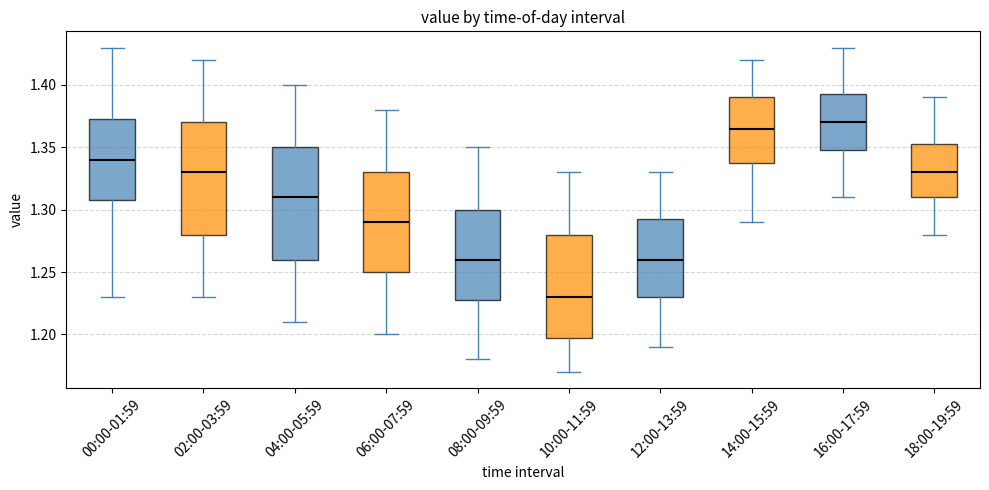

Reading left to right, read every box against the y-axis: the position of its median line, the range the box covers, and the ends of its whiskers. The values are not printed on the chart, so give them approximately, as read against the axis.

00:00-01:59: median 1.340, box 1.310 to 1.375, whiskers 1.230 to 1.430
02:00-03:59: median 1.330, box 1.280 to 1.370, whiskers 1.230 to 1.420
04:00-05:59: median 1.310, box 1.260 to 1.350, whiskers 1.210 to 1.400
06:00-07:59: median 1.290, box 1.250 to 1.330, whiskers 1.200 to 1.380
08:00-09:59: median 1.260, box 1.230 to 1.300, whiskers 1.180 to 1.350
10:00-11:59: median 1.230, box 1.200 to 1.280, whiskers 1.170 to 1.330
12:00-13:59: median 1.260, box 1.230 to 1.295, whiskers 1.190 to 1.330
14:00-15:59: median 1.365, box 1.340 to 1.390, whiskers 1.290 to 1.420
16:00-17:59: median 1.370, box 1.350 to 1.395, whiskers 1.310 to 1.430
18:00-19:59: median 1.330, box 1.310 to 1.355, whiskers 1.280 to 1.390